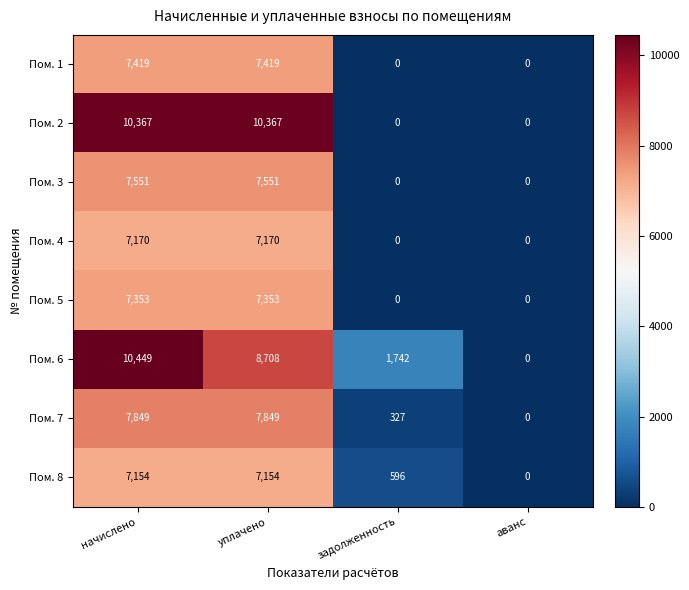

Count the Пом. 5 values in the range 0 to 7353.

4